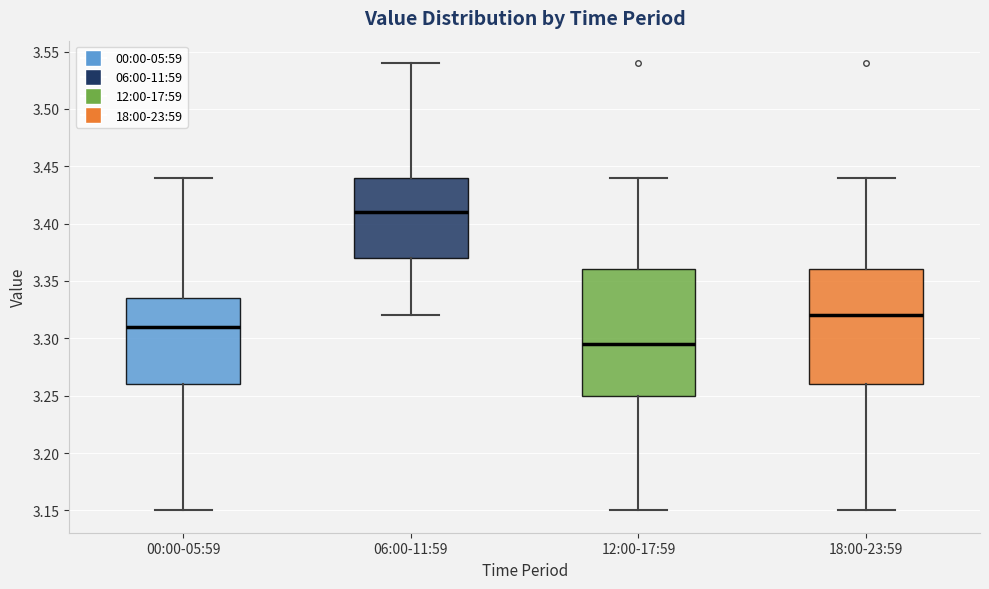

Which box's median line is the highest?

06:00-11:59